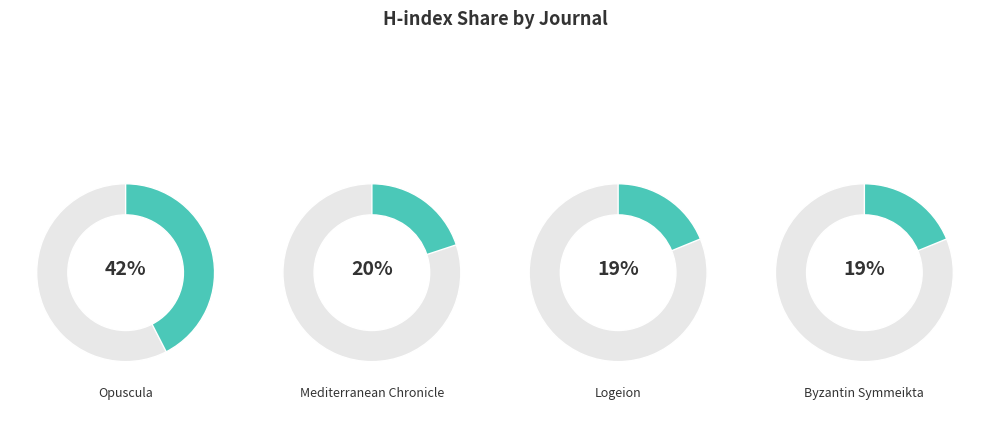

Does Opuscula represent more than half of the total?

No